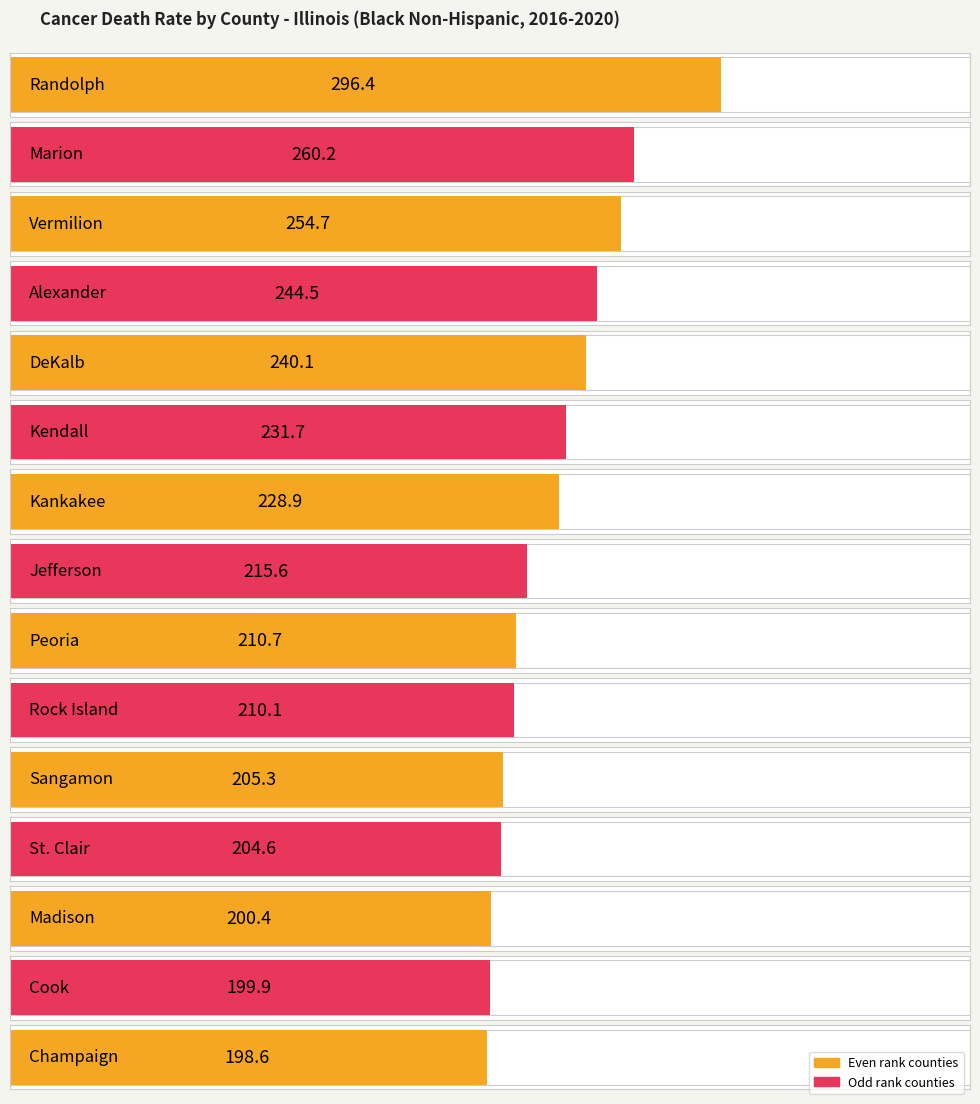

What is the greatest value displayed?

296.4